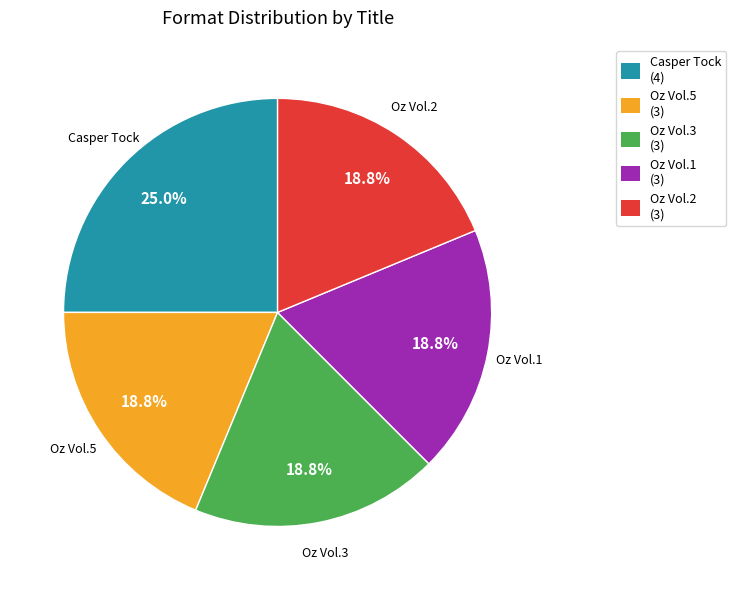

Count the number of slices in the pie.

5